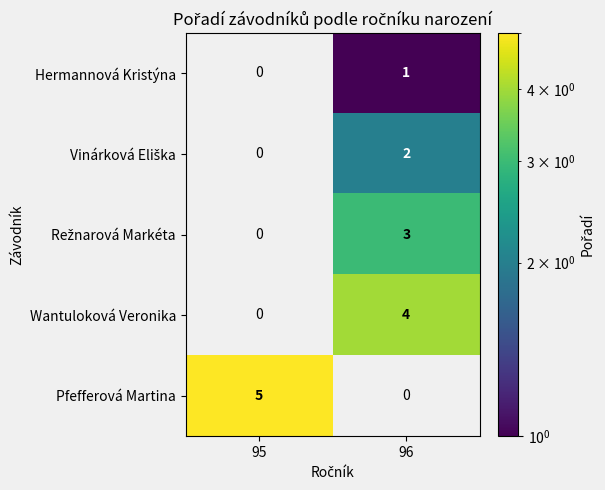

What is the sum of all Wantuloková Veronika values?

4